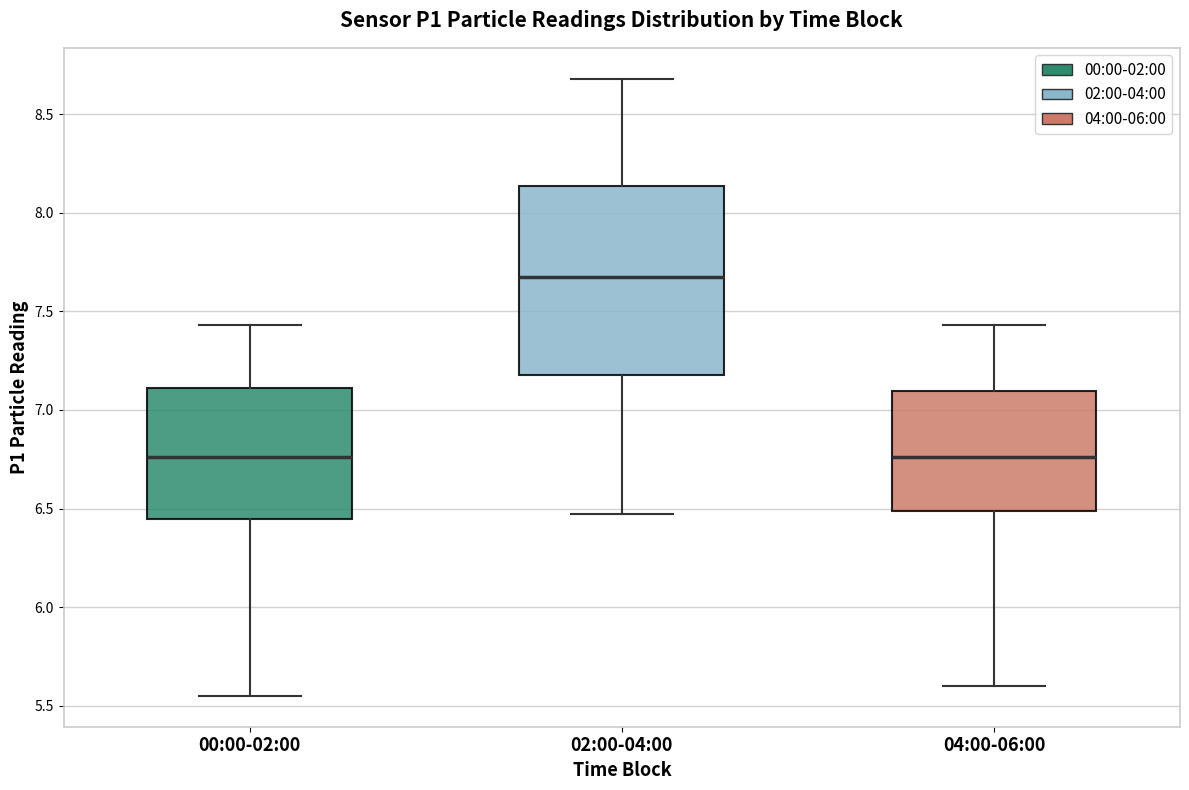

Reading left to right, read every box against the y-axis: the position of its median line, the range the box covers, and the ends of its whiskers. The values are not printed on the chart, so give them approximately, as read against the axis.

00:00-02:00: median 6.75, box 6.45 to 7.10, whiskers 5.55 to 7.45
02:00-04:00: median 7.70, box 7.20 to 8.15, whiskers 6.45 to 8.70
04:00-06:00: median 6.75, box 6.50 to 7.10, whiskers 5.60 to 7.45